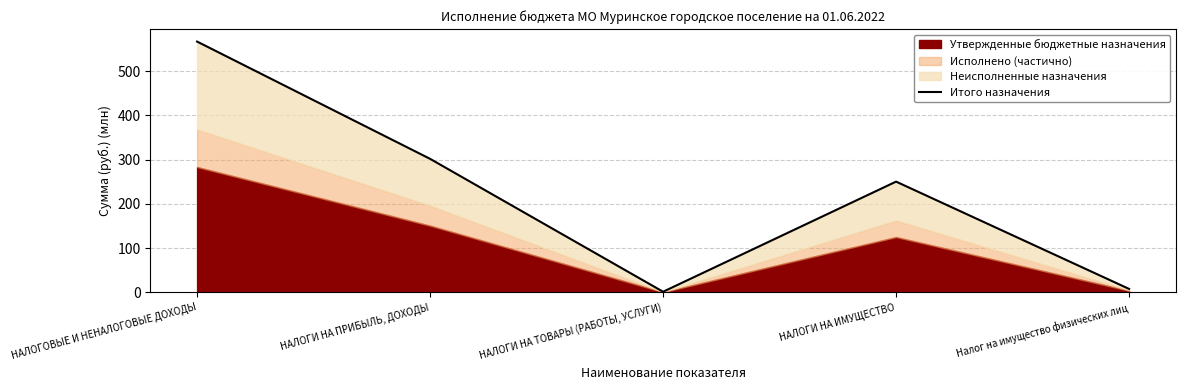

At which category does the chart reach its minimum across all series?

НАЛОГИ НА ТОВАРЫ (РАБОТЫ, УСЛУГИ)